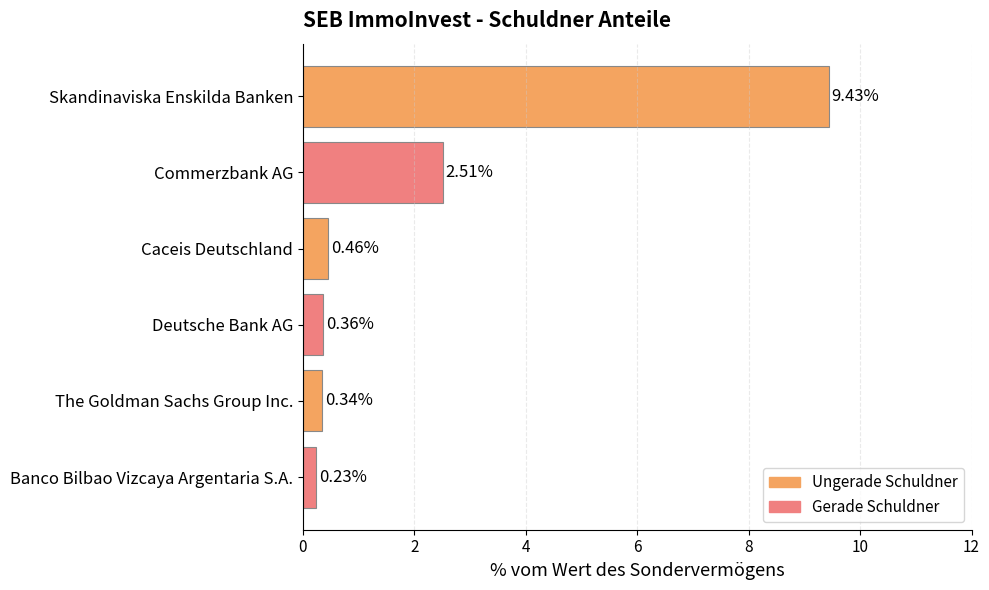

What is the difference between the maximum and minimum values?

9.2